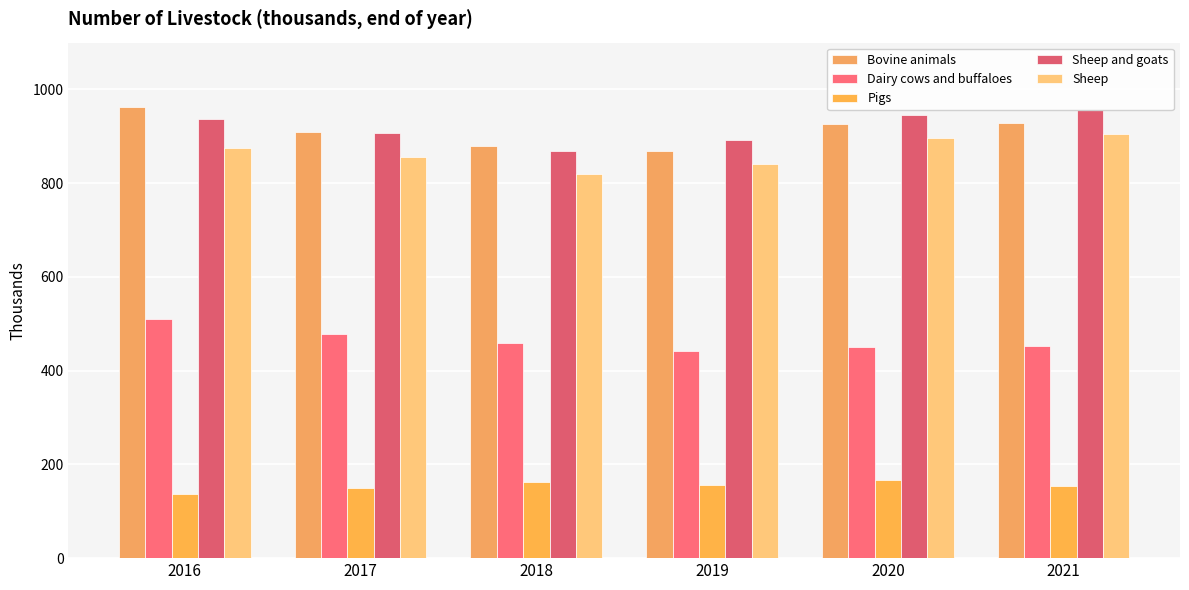

Which series has the largest range (max minus min)?

Bovine animals